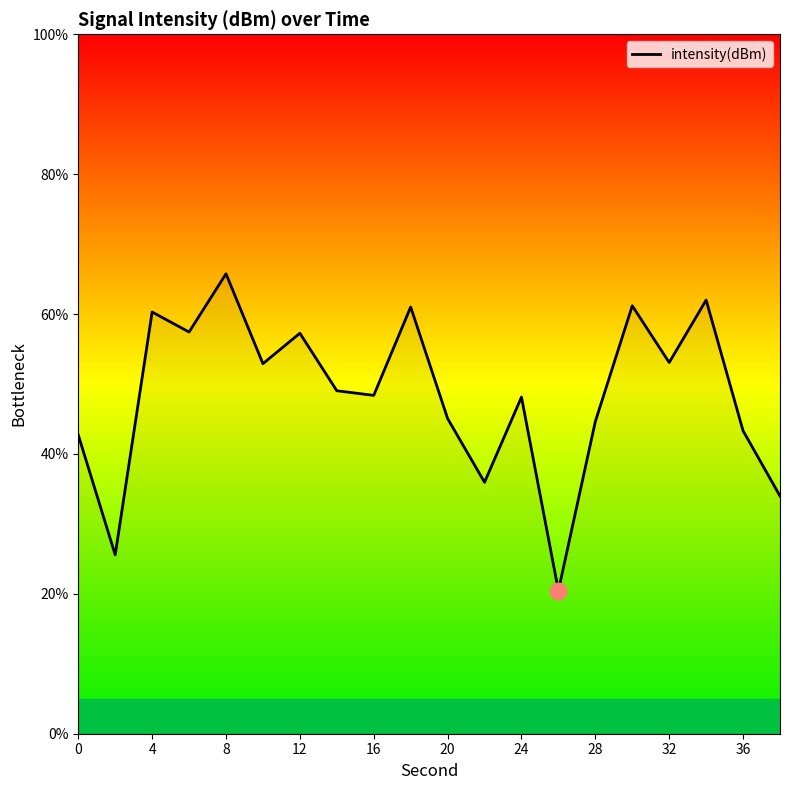

What is the difference between the maximum and minimum values?

45.3